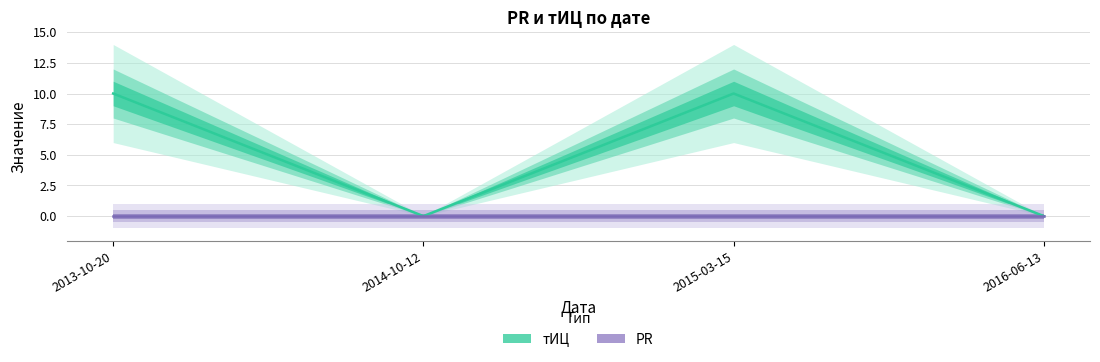

What is the average value?

5